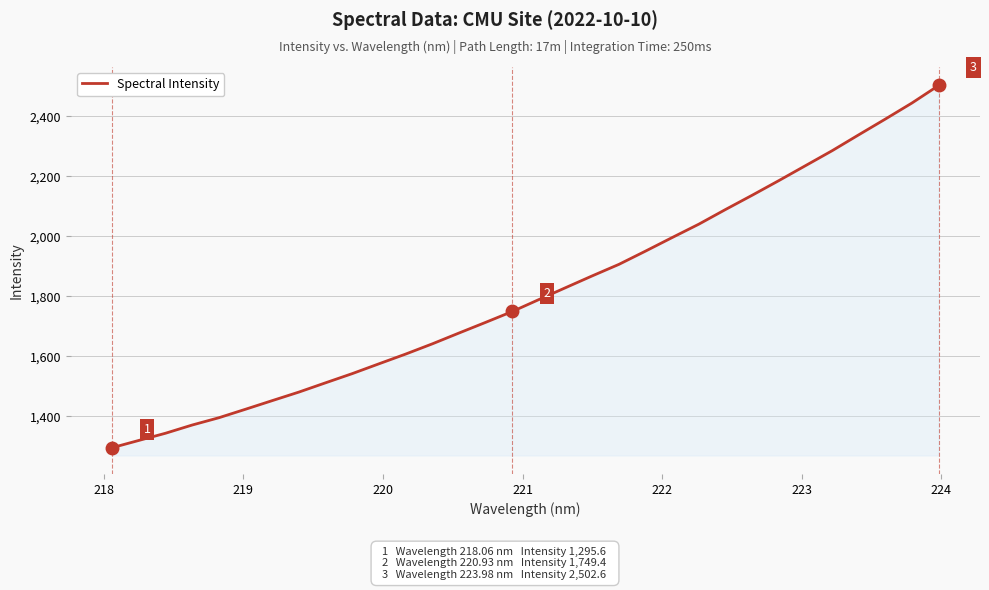

What is the smallest value displayed?

1295.6